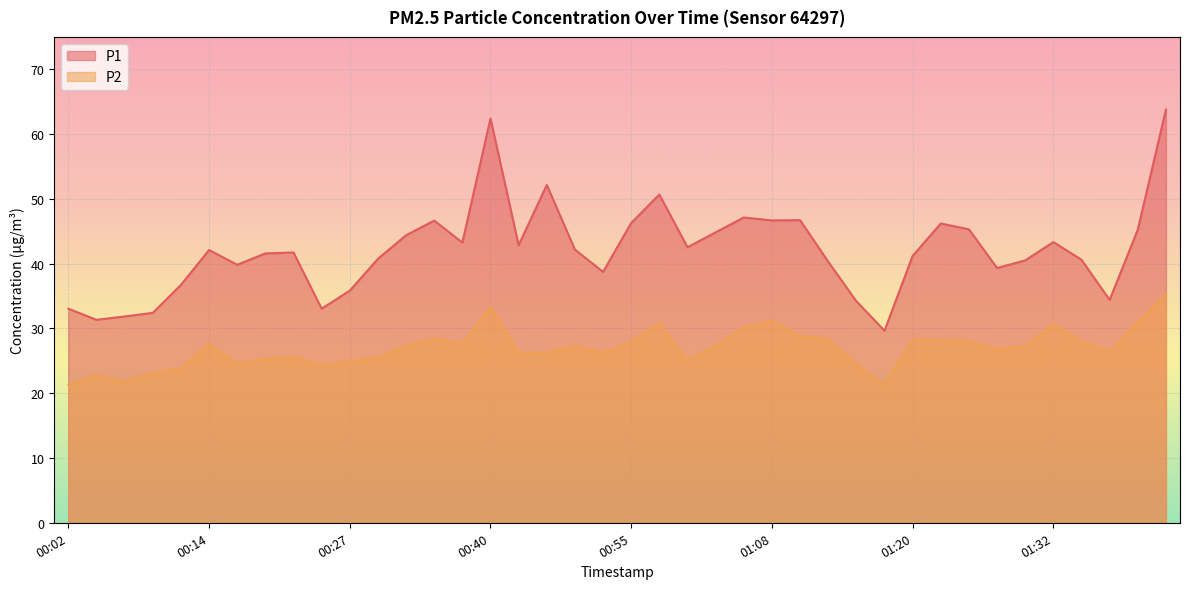

Rank the series by their average value, from highest to lowest.

P1, P2